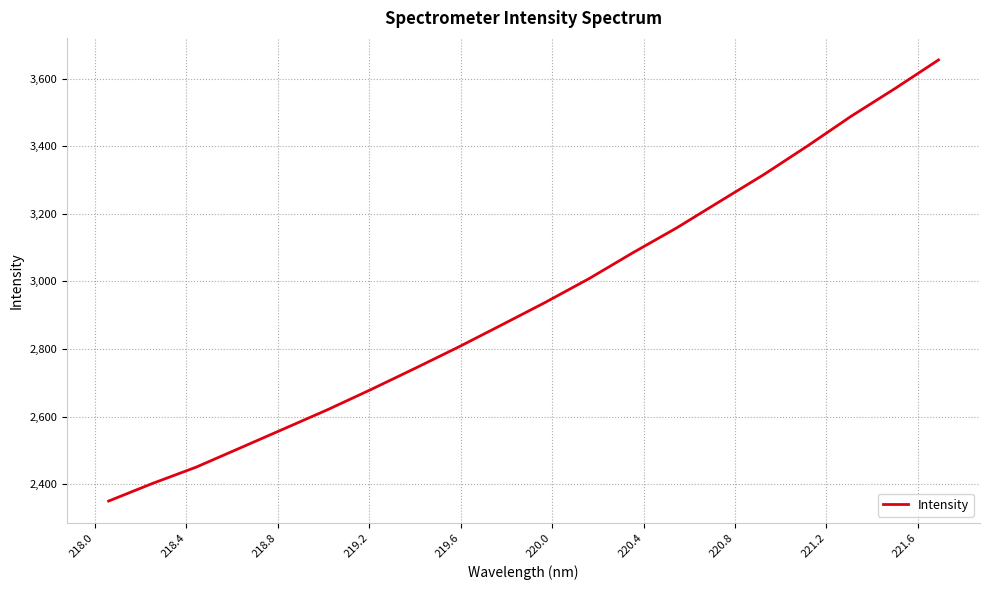

What is the smallest value displayed?

2349.7